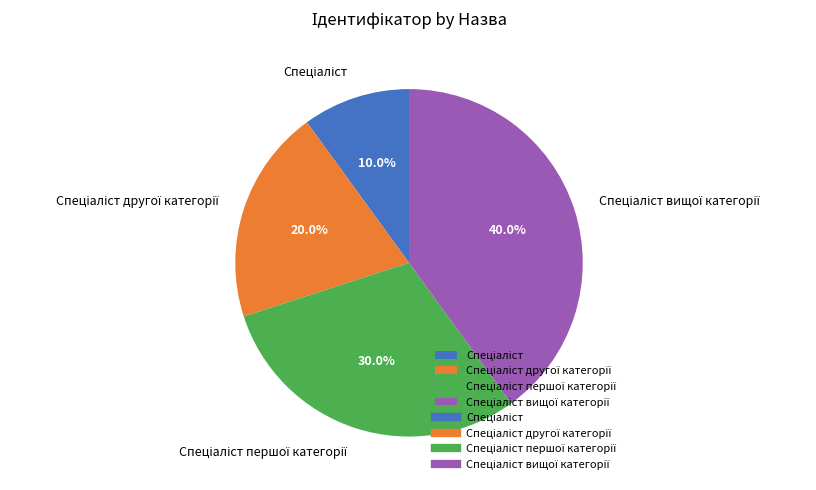

Is there any slice that represents more than half of the pie?

No